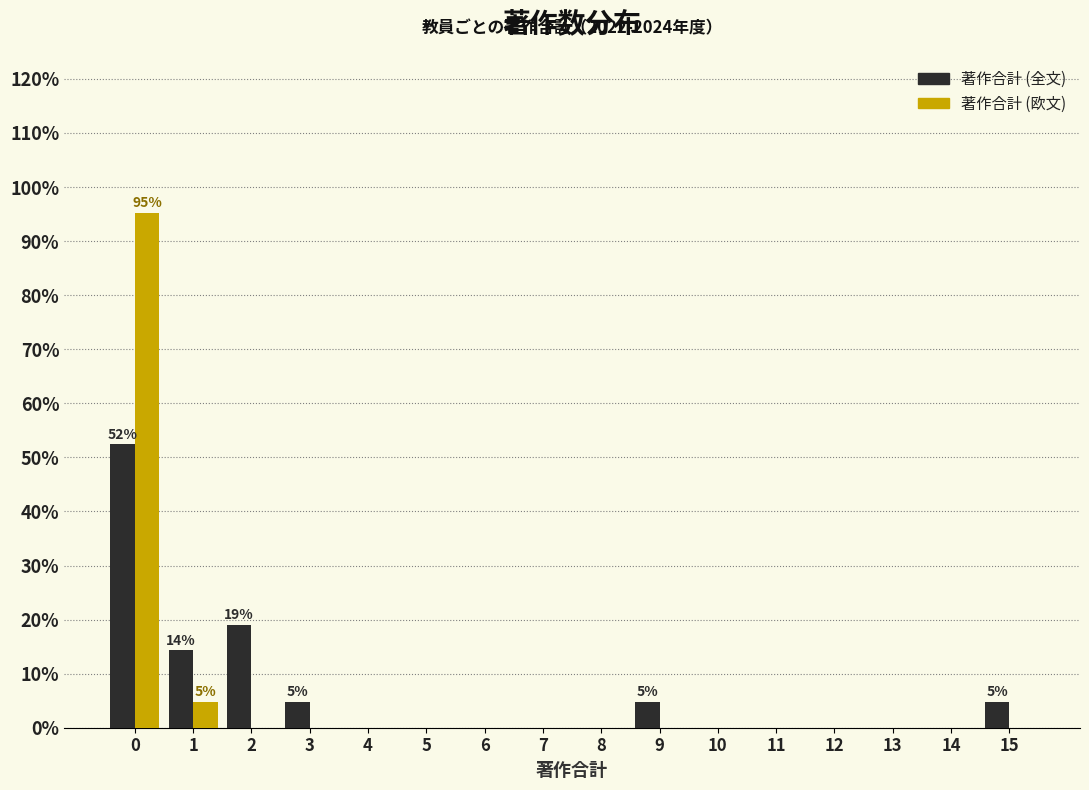

What is the total value across all series at 0?

147.6